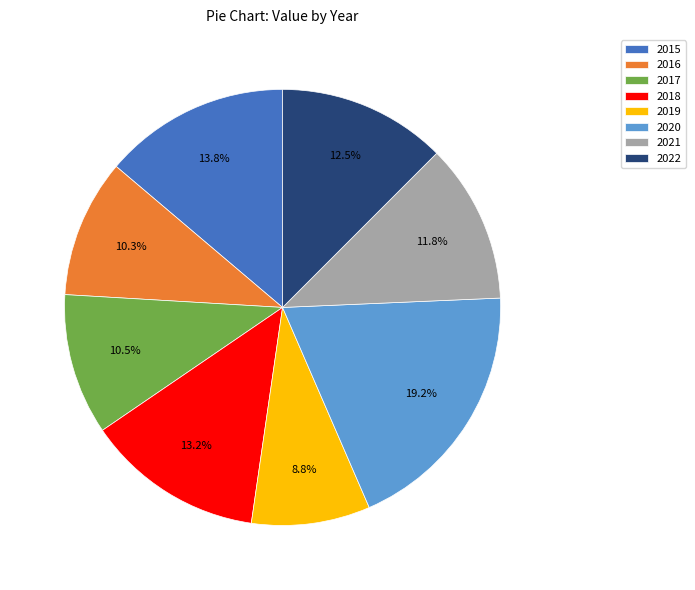

Is it true that 2021 is 25% of the pie?

False